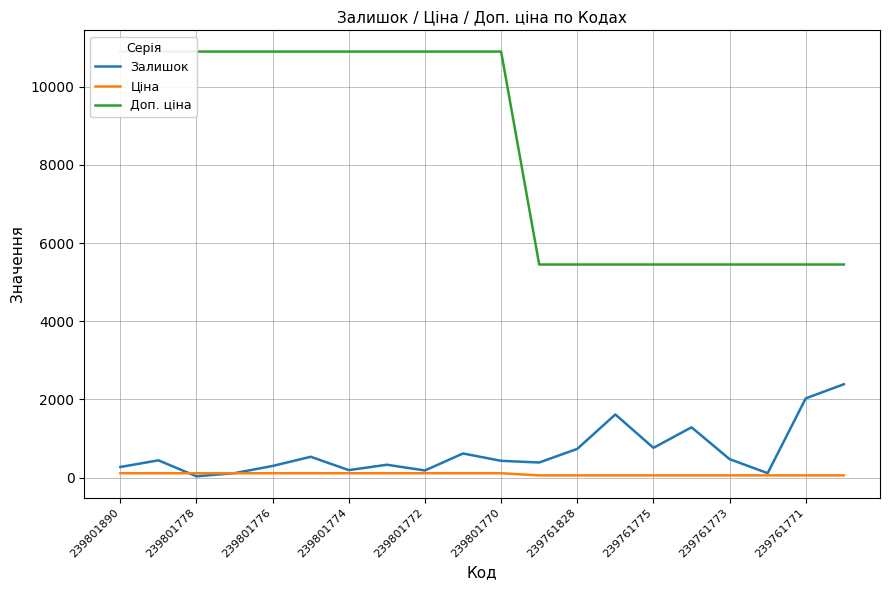

What is the highest value of the Залишок series?

2387.0